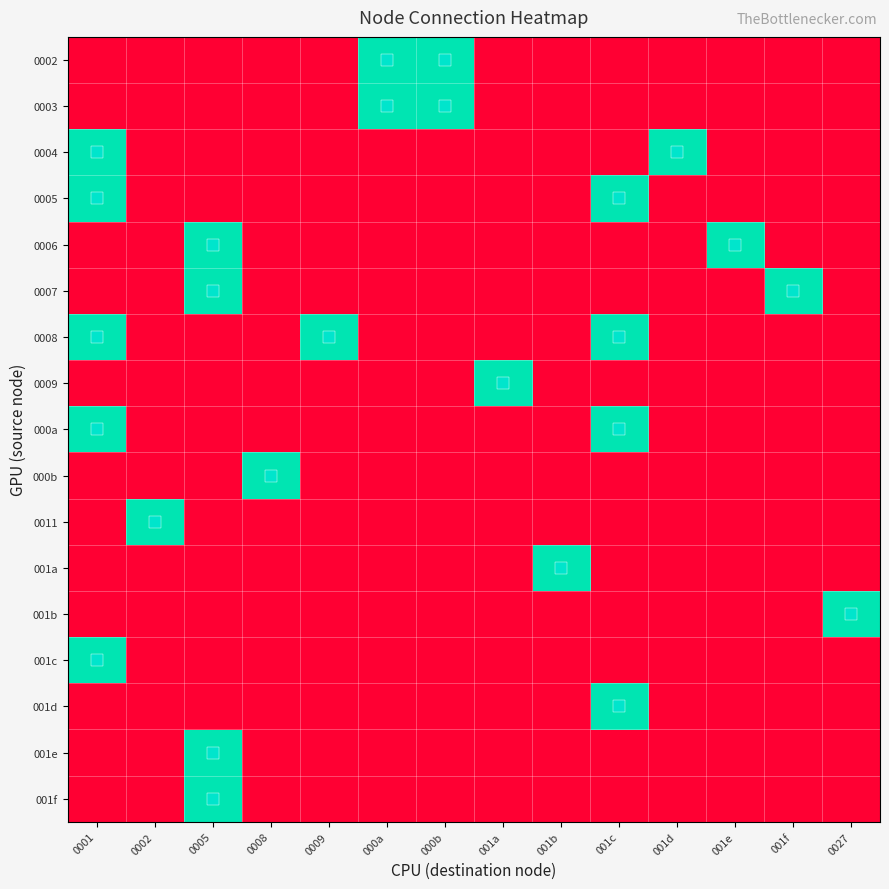

At 0009, list the series in order from largest to smallest.

0008, 0002, 0003, 0004, 0005, 0006, 0007, 0009, 000a, 000b, 0011, 001a, 001b, 001c, 001d, 001e, 001f